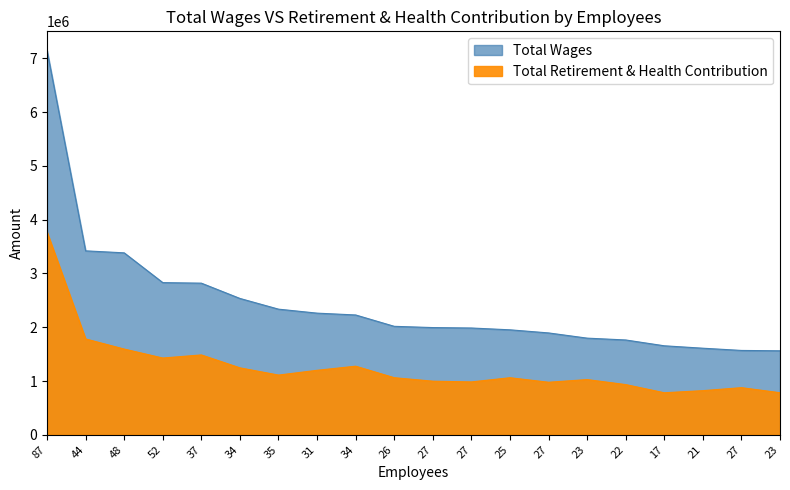

Rank the series by their maximum value, from highest to lowest.

Total Wages, Total Retirement & Health Contribution